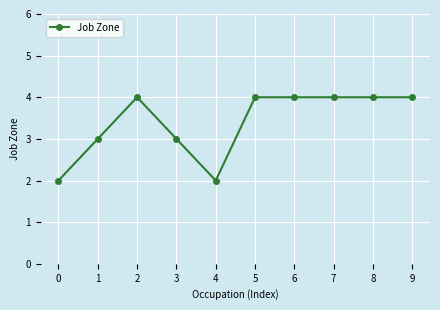

Approximately how many times larger is the value at 5 compared to 7?

1.0